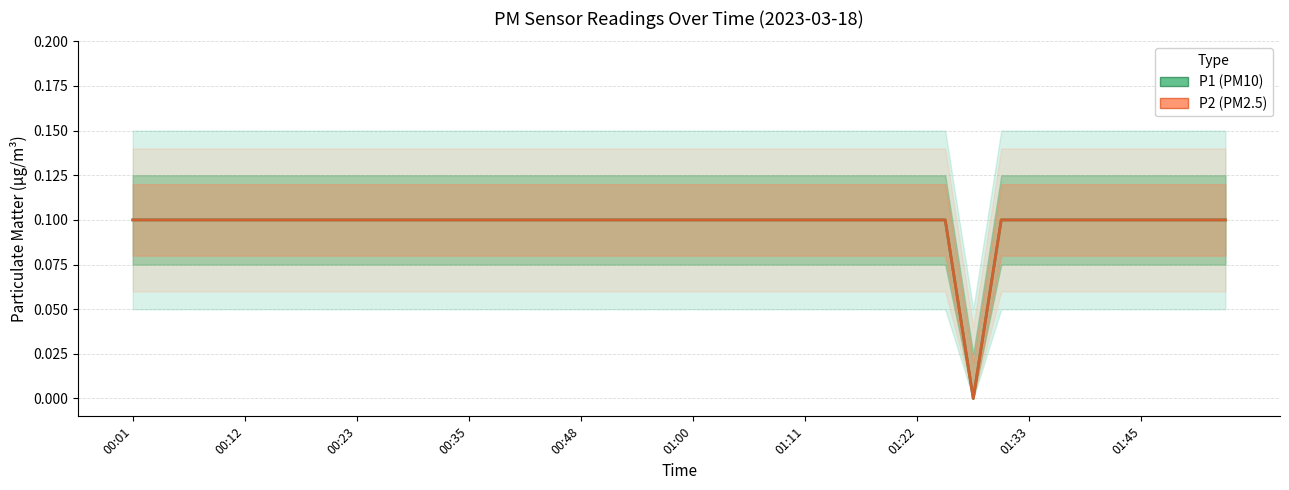

True or false: P2 has more than 2 interior local peaks.

False